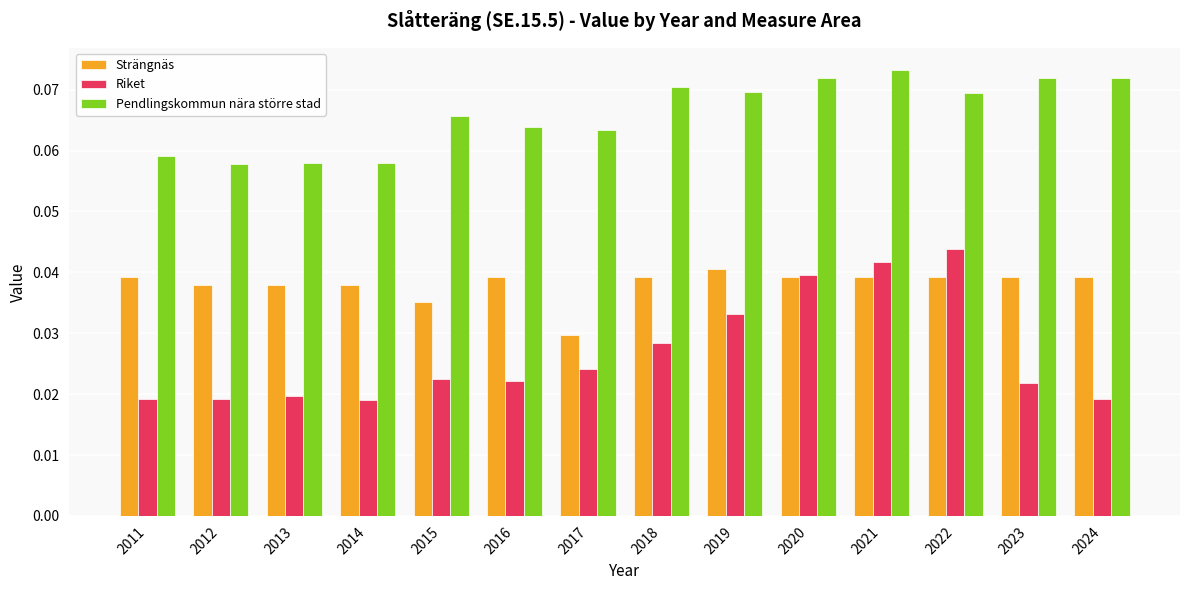

At how many categories does at least one series exceed 0?

14